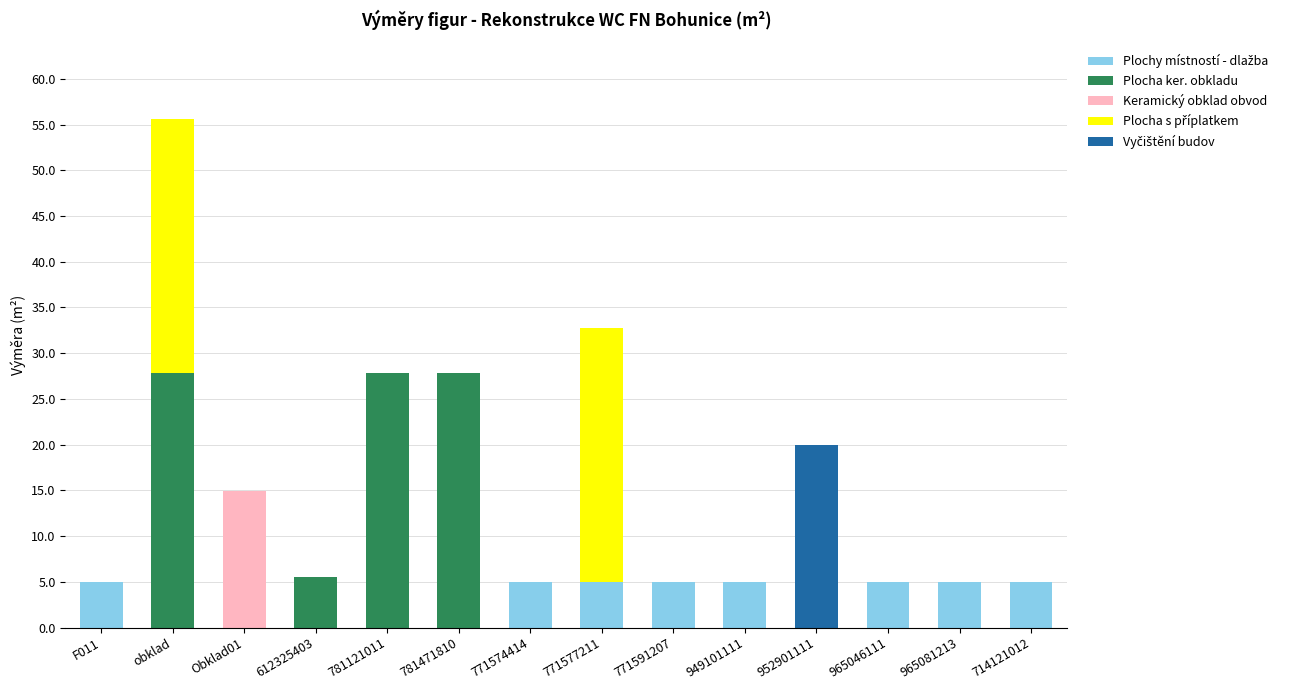

At which category is the sum across all series the highest?

obklad